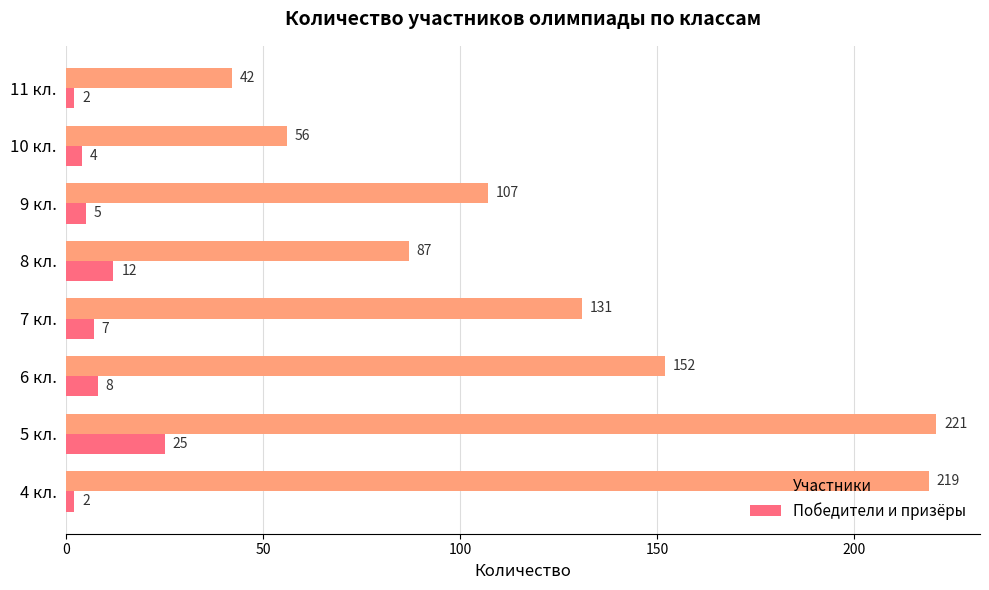

How many distinct data groups are displayed?

2